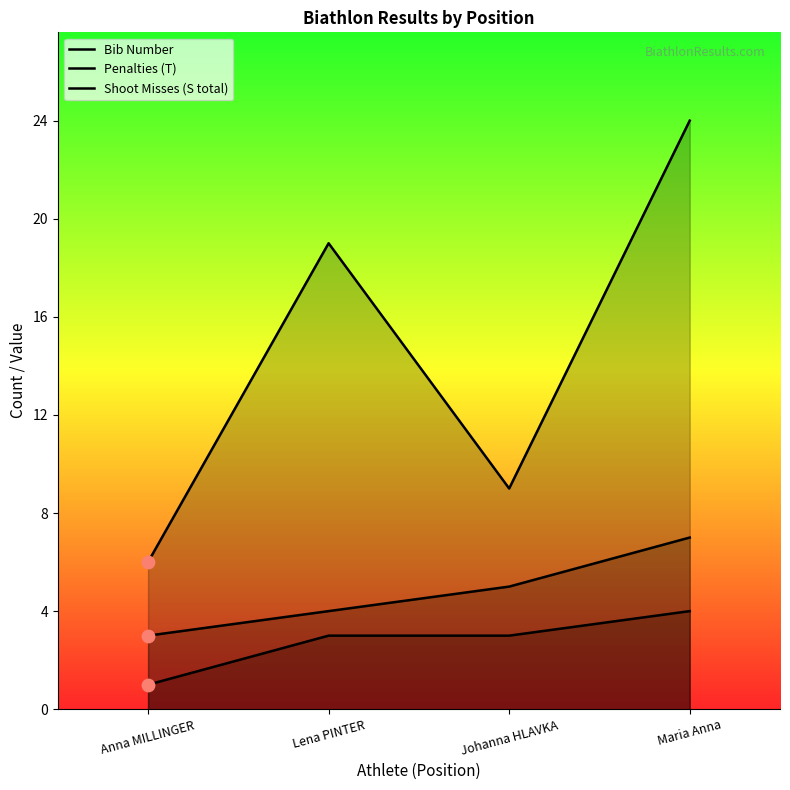

Which series has the largest total across all categories?

Bib Number